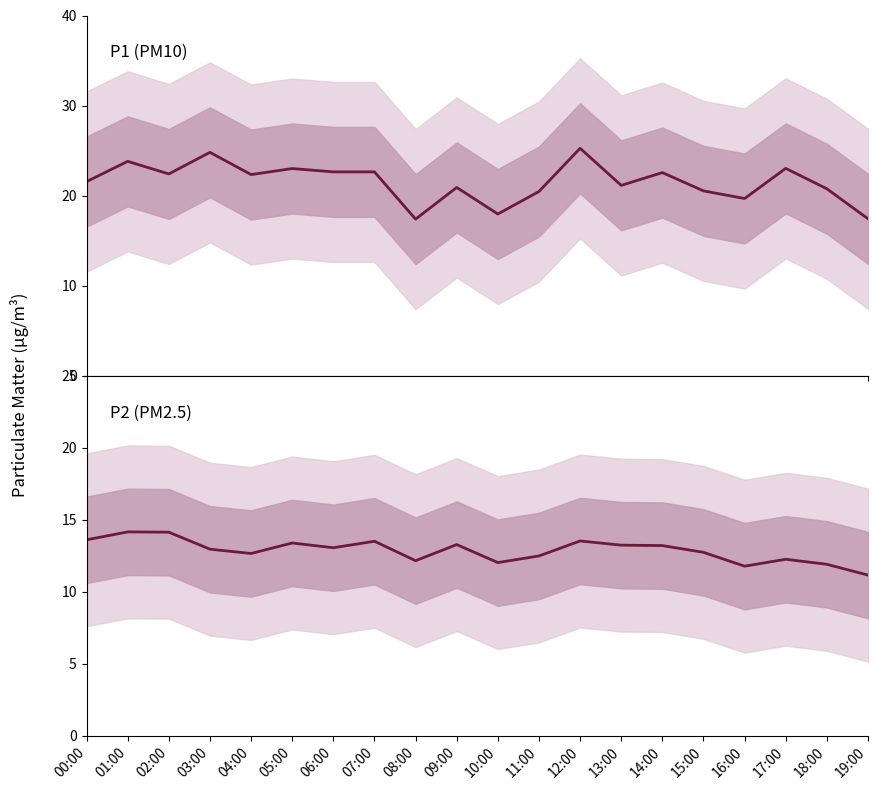

How many lines are shown in the chart?

2